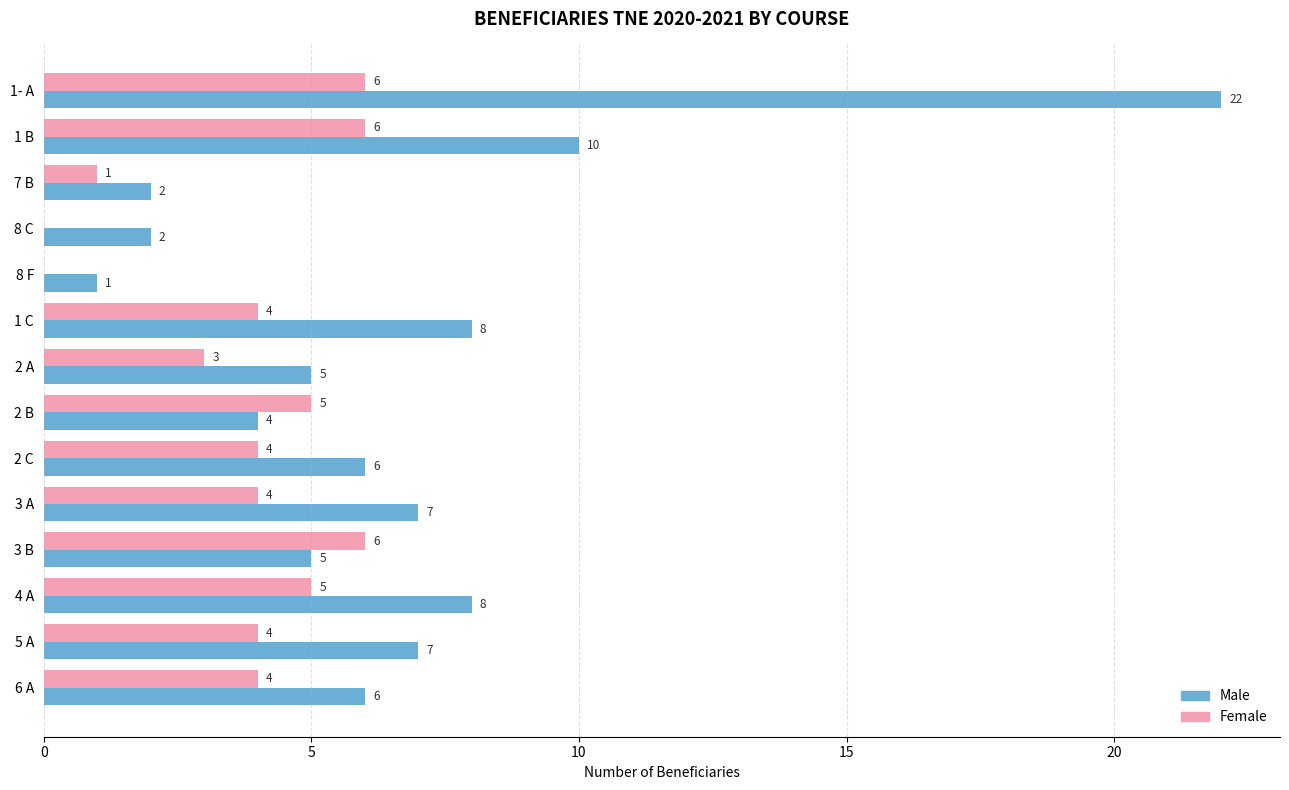

The Female series shows 3 at 1 C. True or false?

False